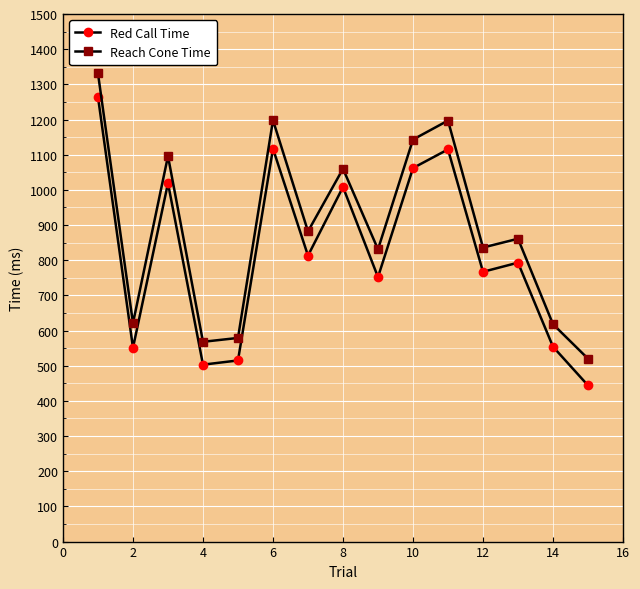

What are all the series names shown in the legend?

Red Call Time, Reach Cone Time